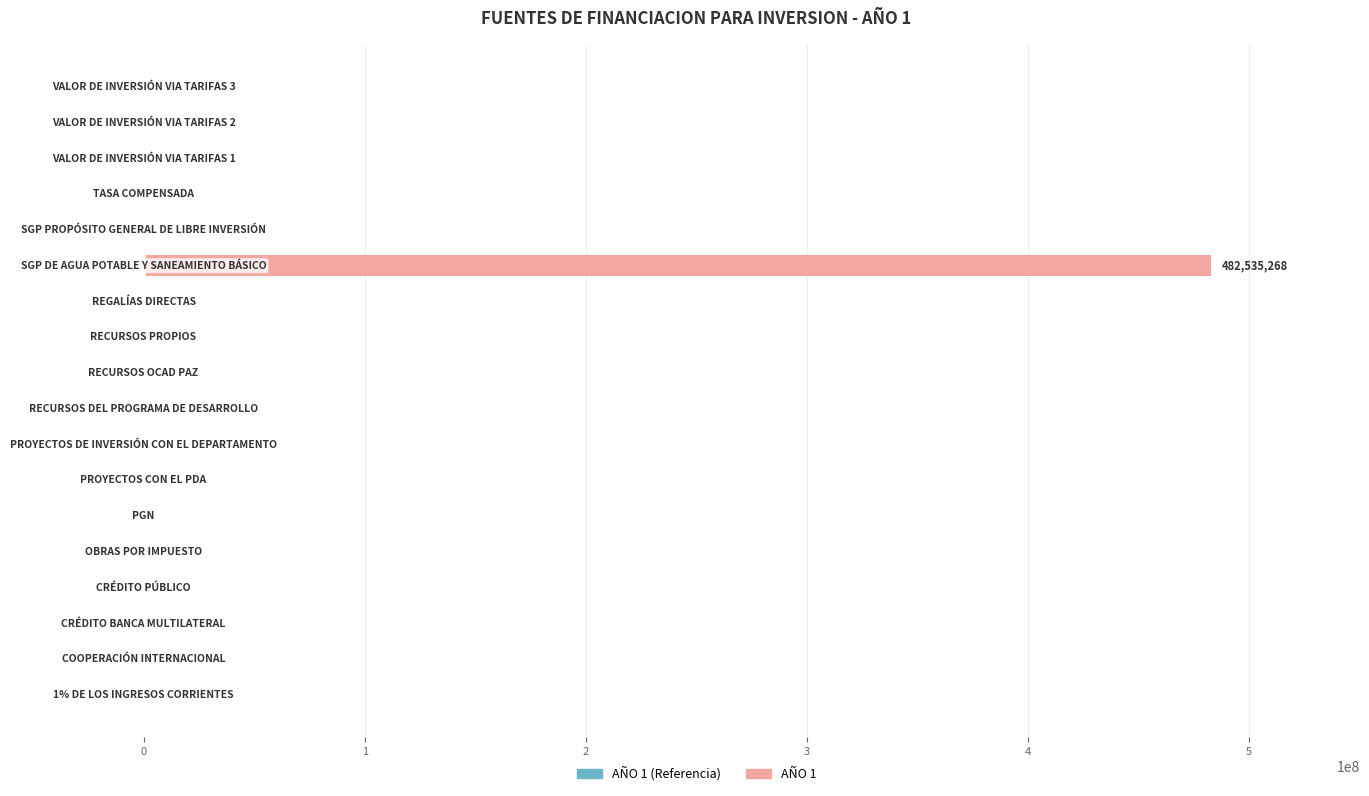

What is the sum of all values?

482535268